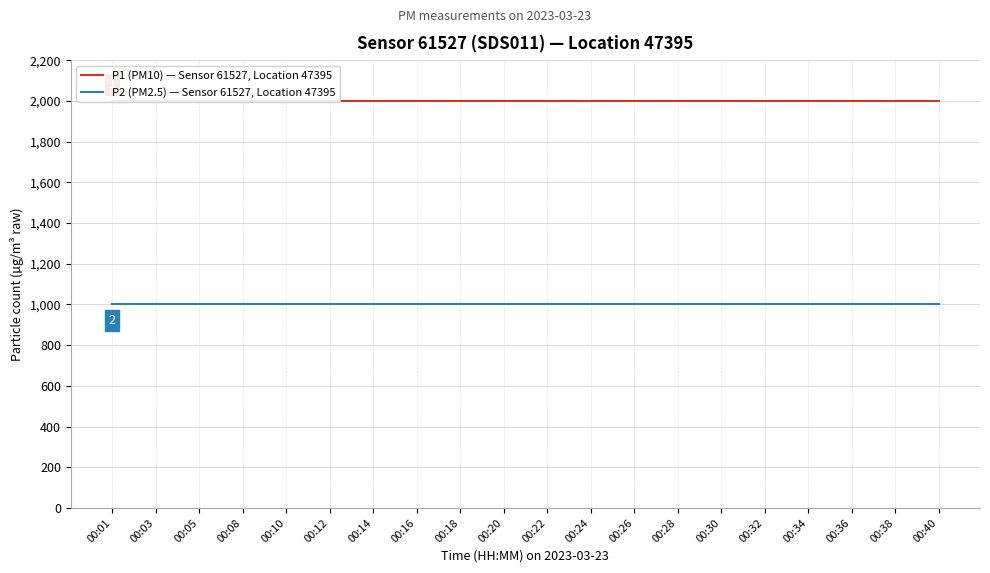

At which category does the chart reach its minimum across all series?

00:01